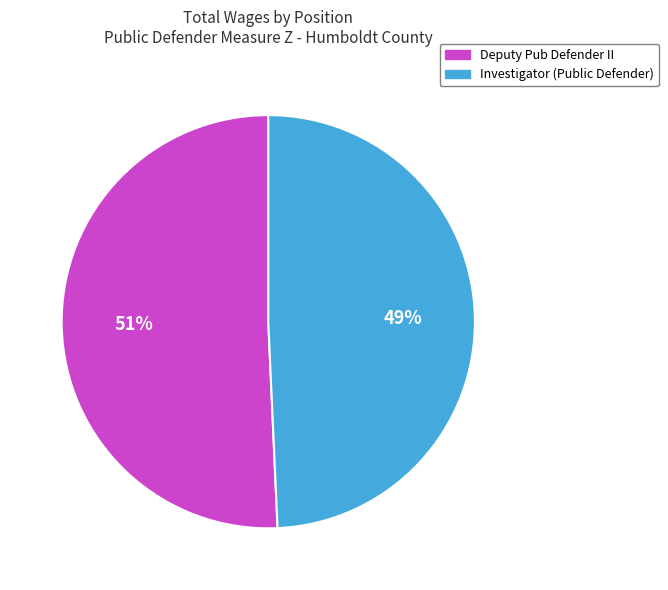

What is the smallest slice in the pie chart?

Investigator (Public Defender)